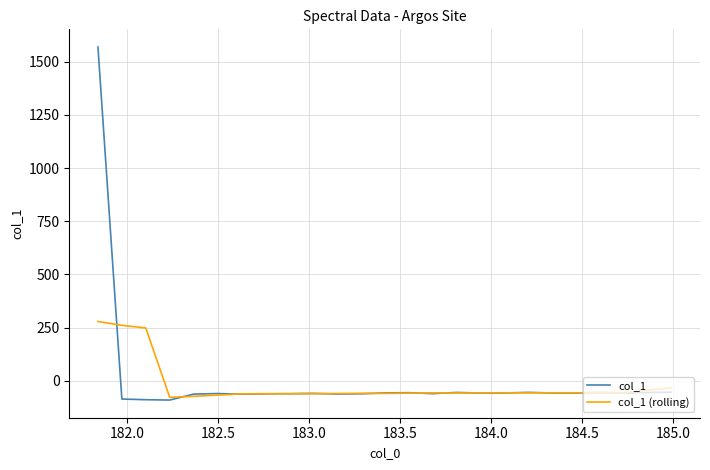

What is the minimum value shown in the chart?

-90.3